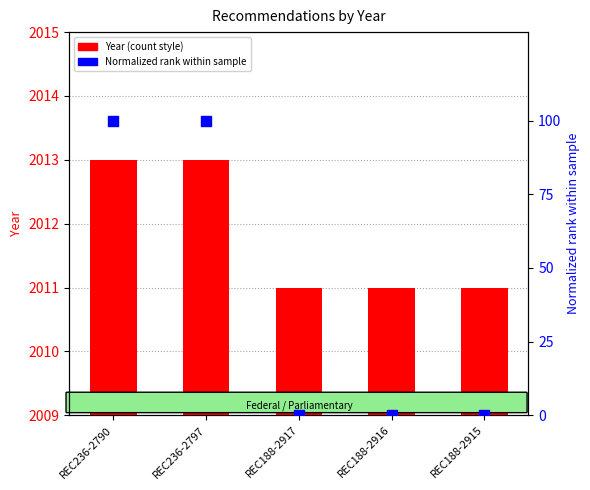

At which category is the sum across all series the highest?

REC236-2790